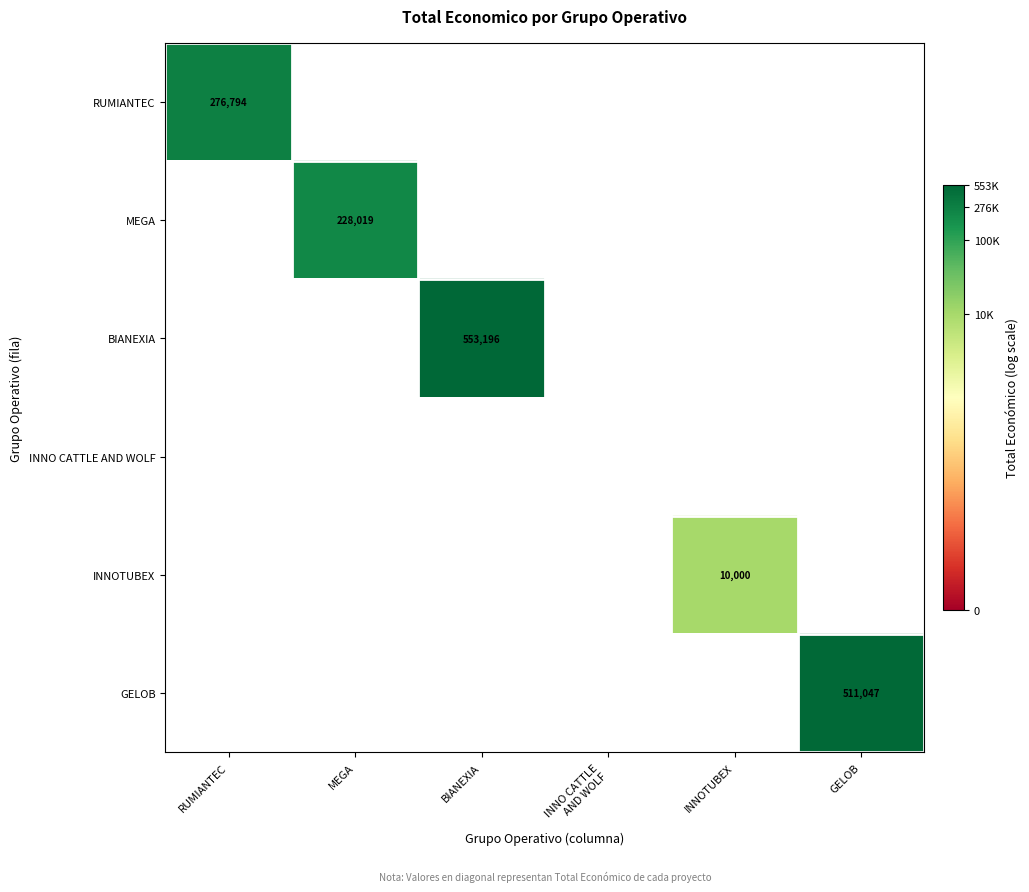

At how many categories does at least one series exceed 12?

4